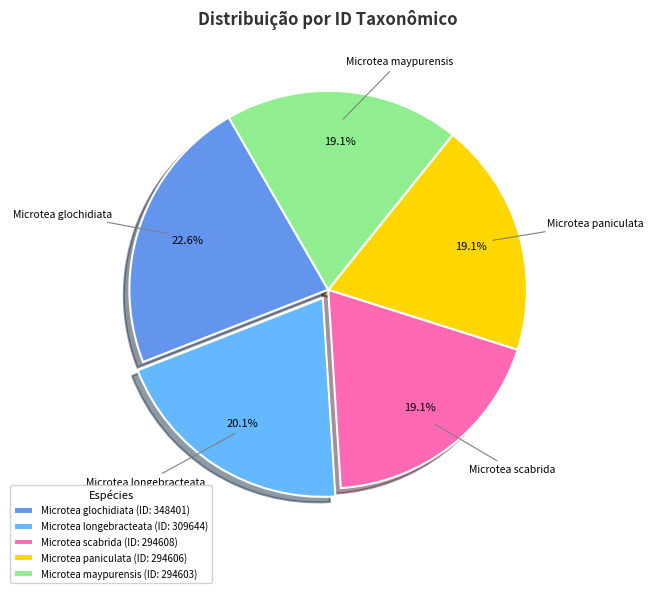

Does any single category account for the majority?

No